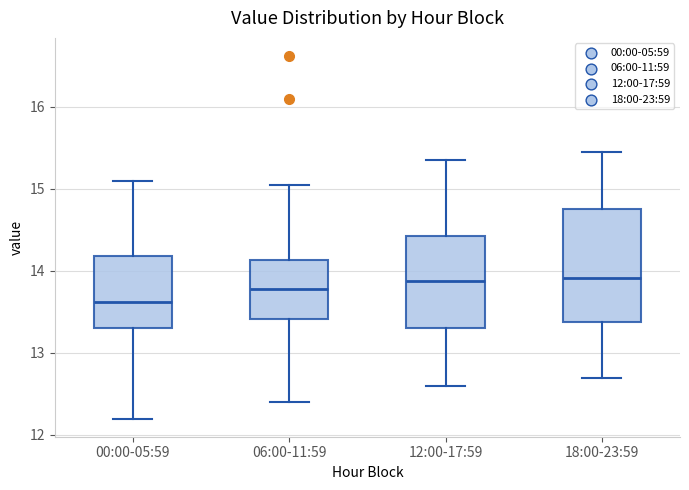

Reading left to right, read every box against the y-axis: the position of its median line, the range the box covers, and the ends of its whiskers. The values are not printed on the chart, so give them approximately, as read against the axis.

00:00-05:59: median 13.6, box 13.3 to 14.2, whiskers 12.2 to 15.1
06:00-11:59: median 13.8, box 13.4 to 14.1, whiskers 12.4 to 15.1
12:00-17:59: median 13.9, box 13.3 to 14.4, whiskers 12.6 to 15.4
18:00-23:59: median 13.9, box 13.4 to 14.8, whiskers 12.7 to 15.5